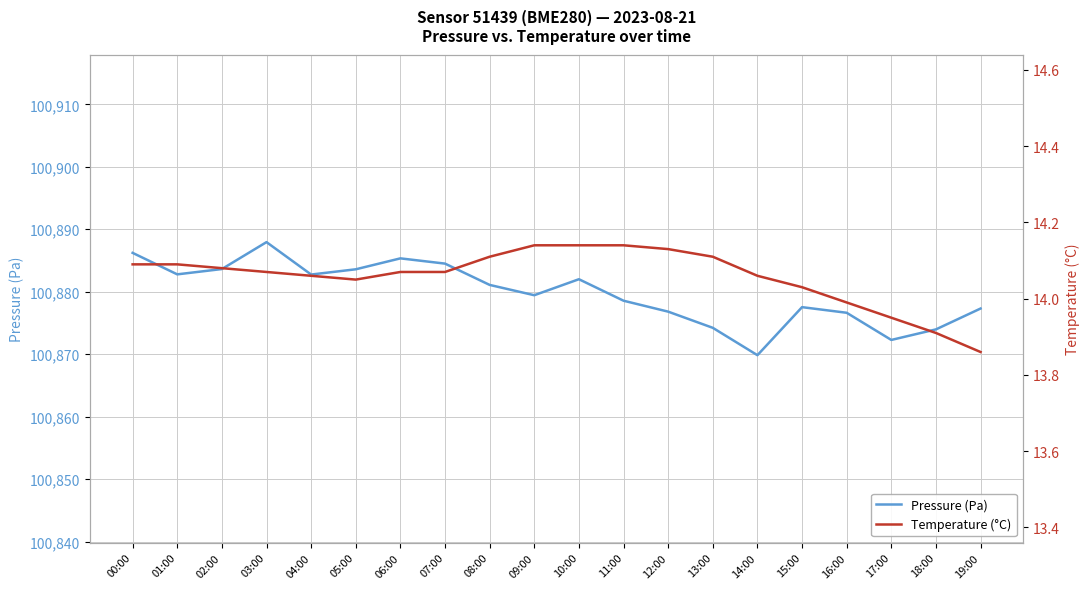

What are all the series names shown in the legend?

Pressure (Pa), Temperature (°C)